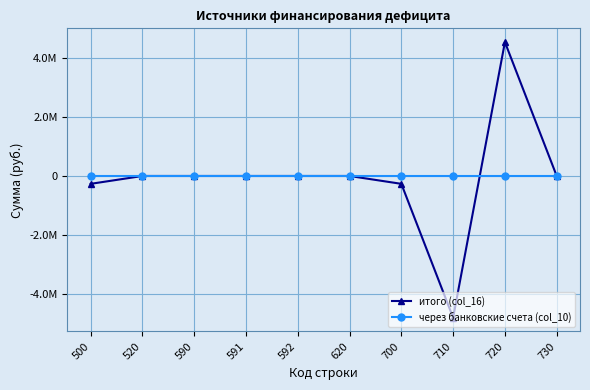

What is the total value across all series at 720?

4537397.4